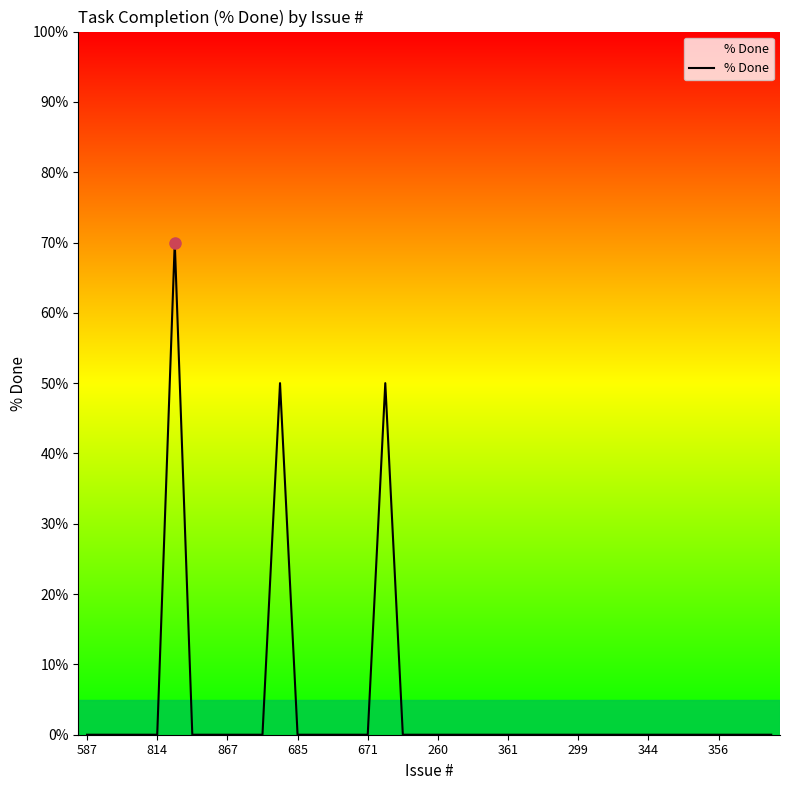

What is the greatest value displayed?

70